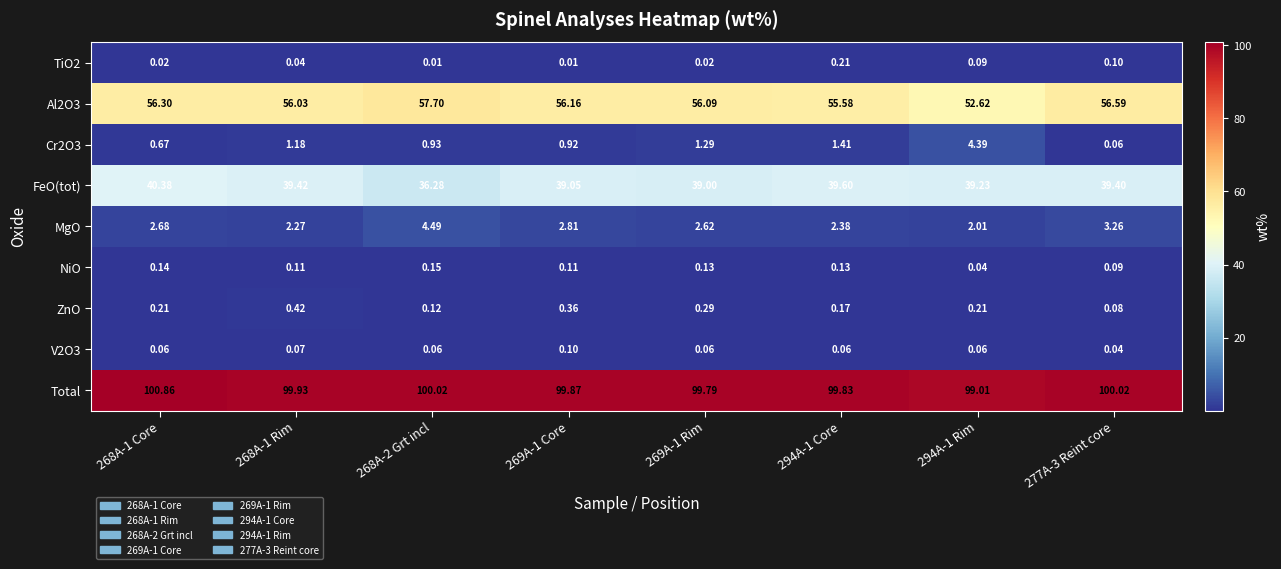

Rank the series at 268A-1 Core from highest to lowest value.

Total, Al2O3, FeO(tot), MgO, Cr2O3, ZnO, NiO, V2O3, TiO2